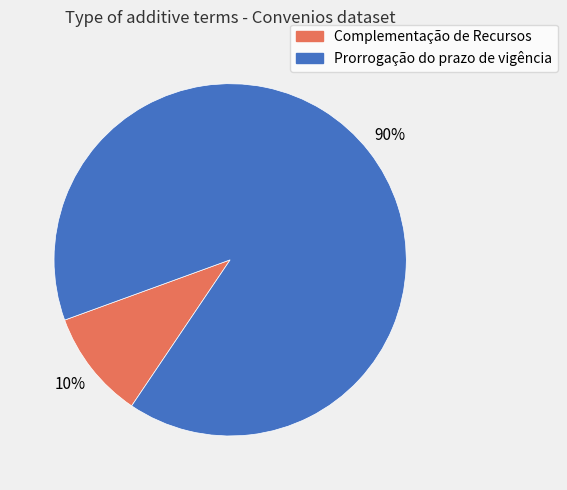

Do Complementação de Recursos and Prorrogação do prazo de vigência together represent more than half of the pie?

Yes